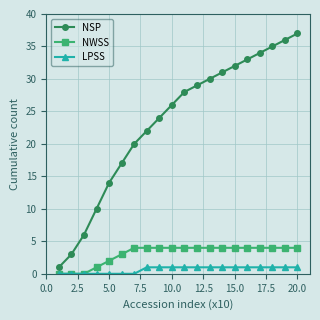

What is the greatest value displayed?

37